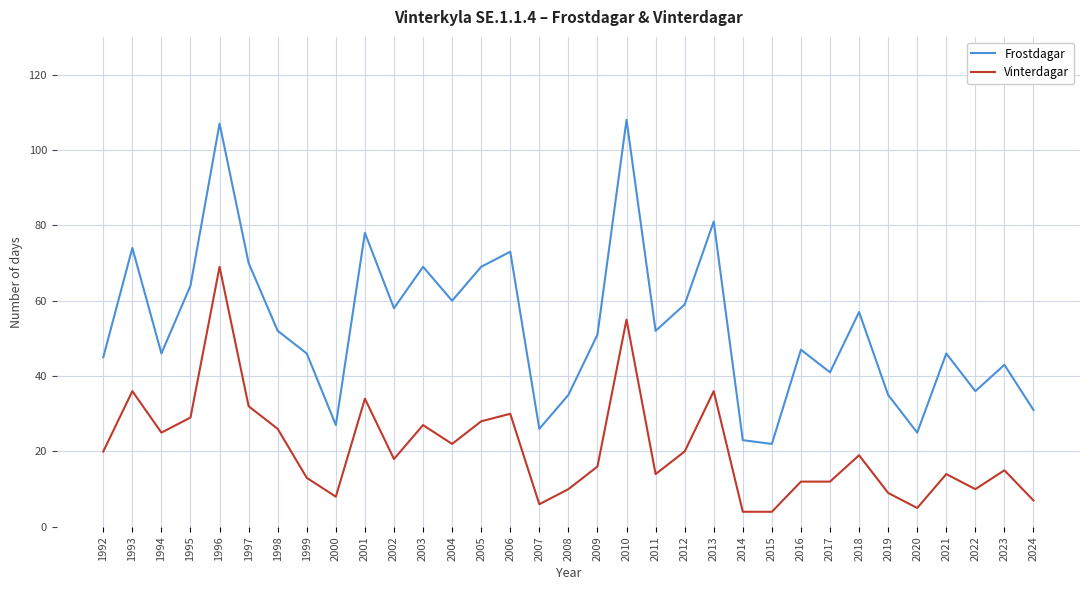

How many categories are shown in the chart?

33